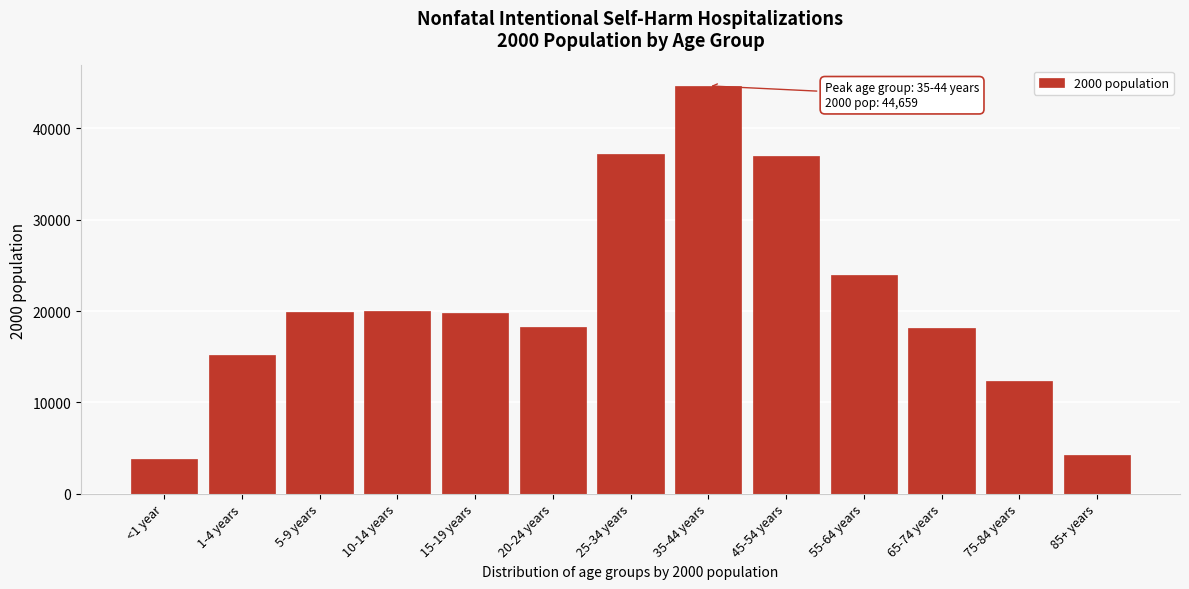

The value at 15-19 years is 19820. True or false?

True